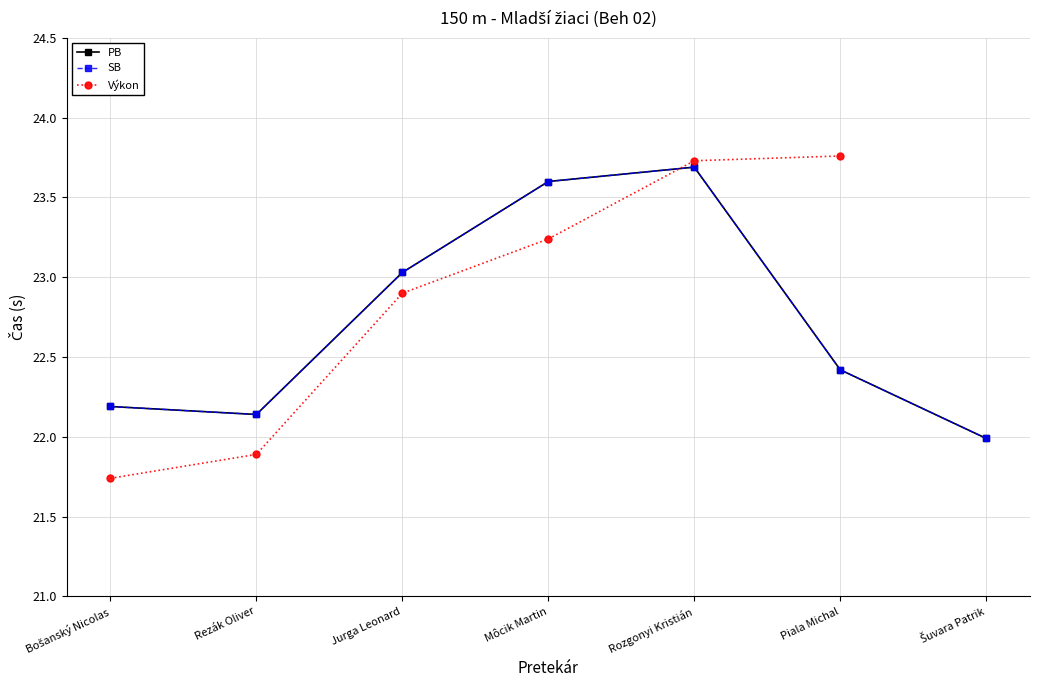

At which category is the sum across all series the highest?

Rozgonyi Kristián